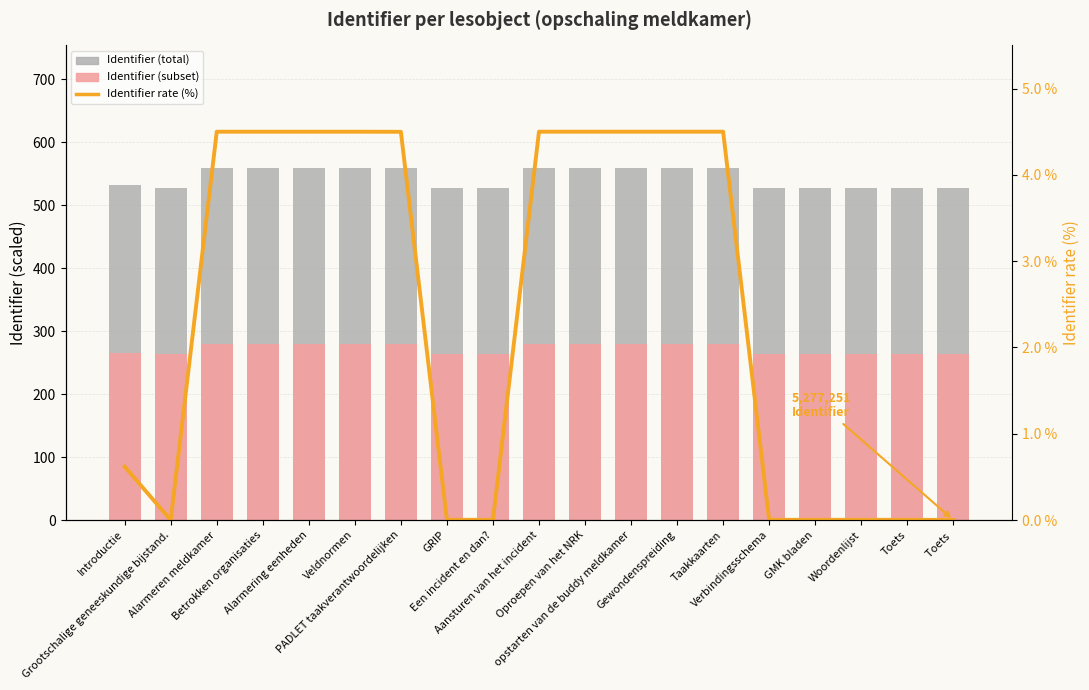

How many groups of bars are there?

19